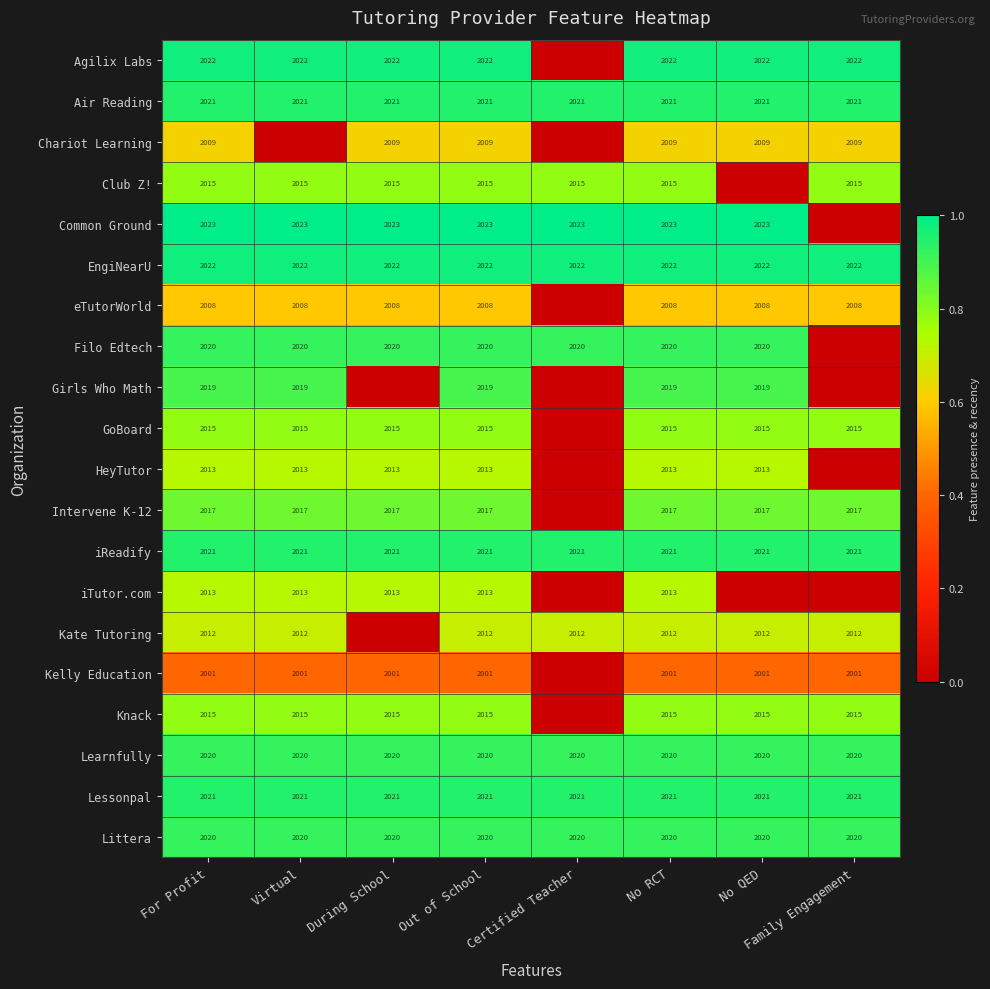

The iReadify series shows 1.6 at Certified Teacher. True or false?

False